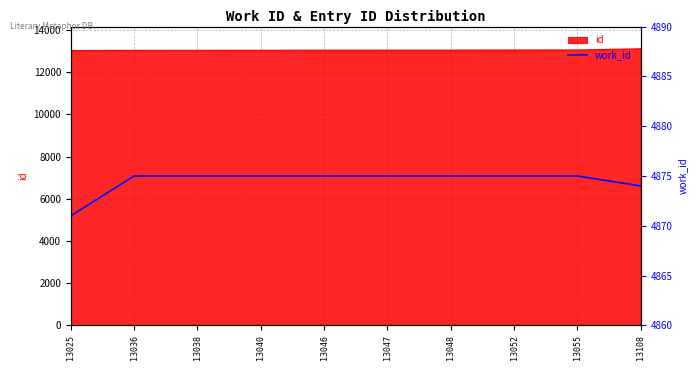

What is the ratio of the value at 13046 to the value at 13047?

1.0